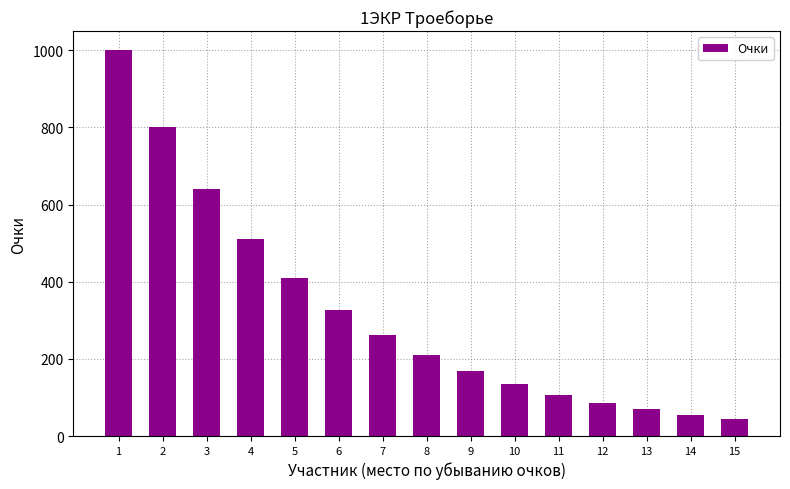

Does the chart contain any negative values?

No